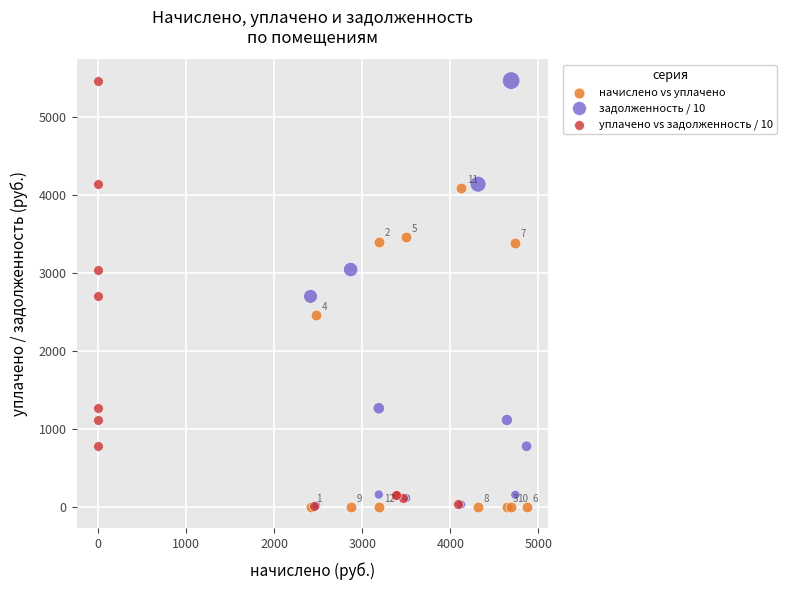

What are all the series names shown in the legend?

начислено vs уплачено, задолженность / 10, уплачено vs задолженность / 10